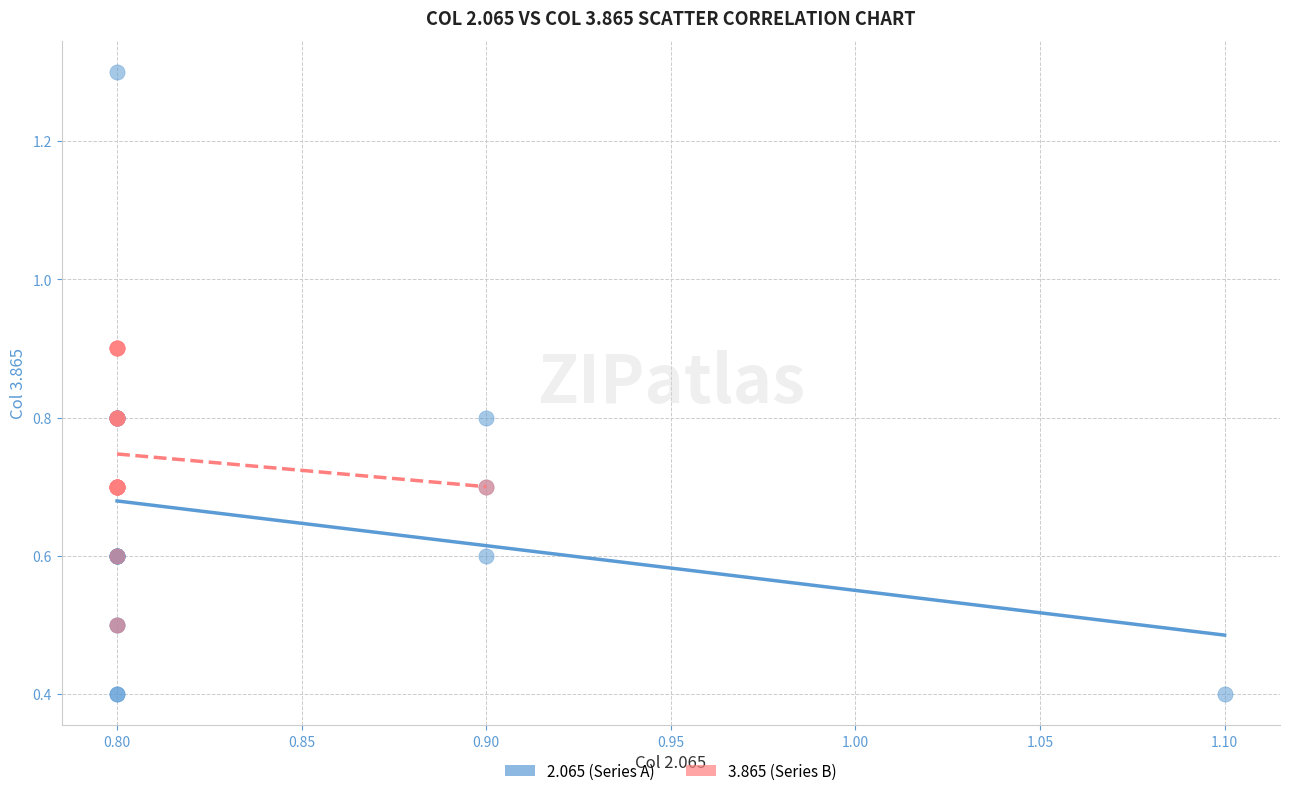

Which series contains the highest Y value?

2.065 (Series A)